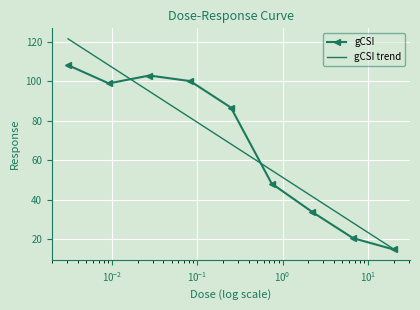

What position from the right is 0.009167?

8